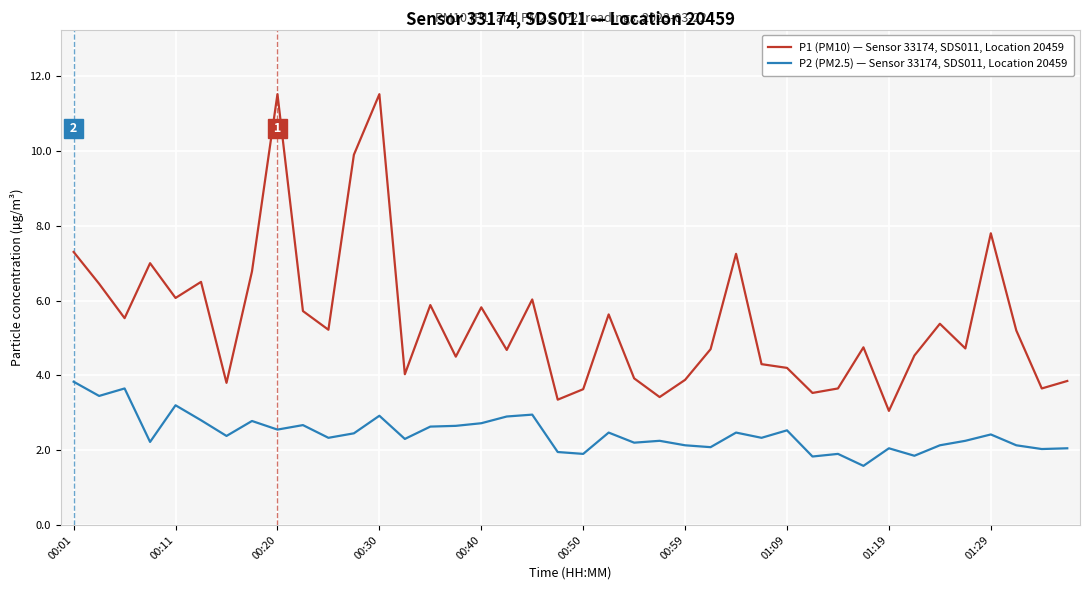

What is the difference between the maximum and minimum values in the P1 (PM10) — Sensor 33174, SDS011, Location 20459 series?

8.5